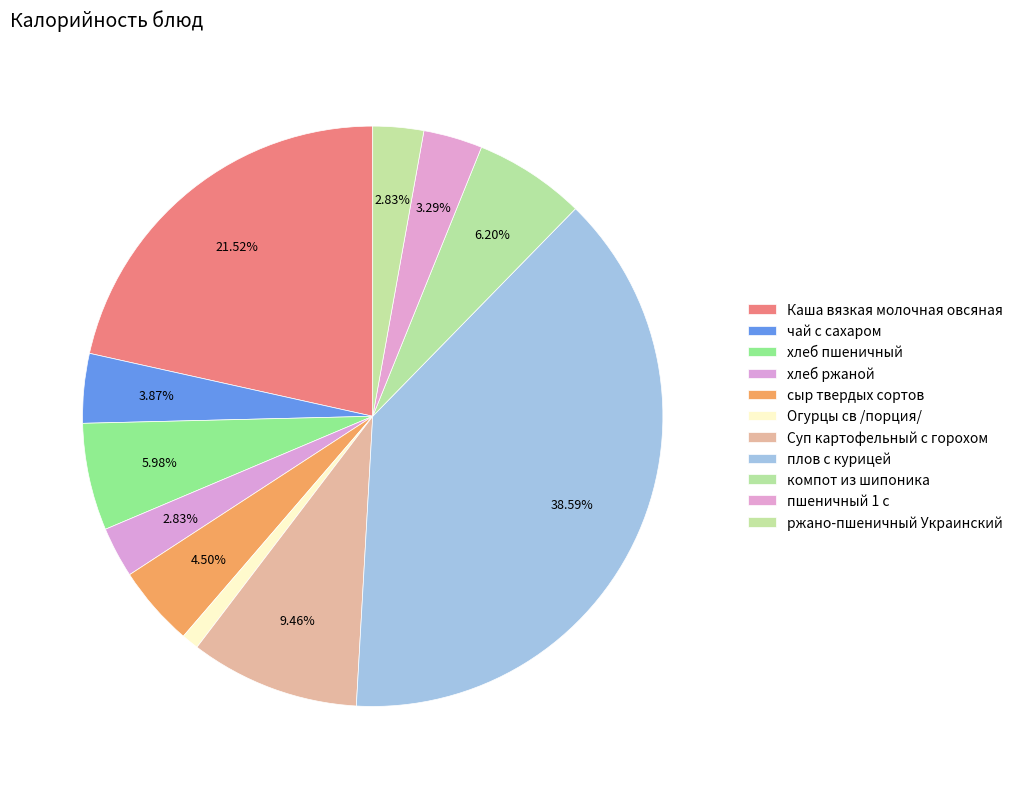

How many slices are in this pie chart?

11